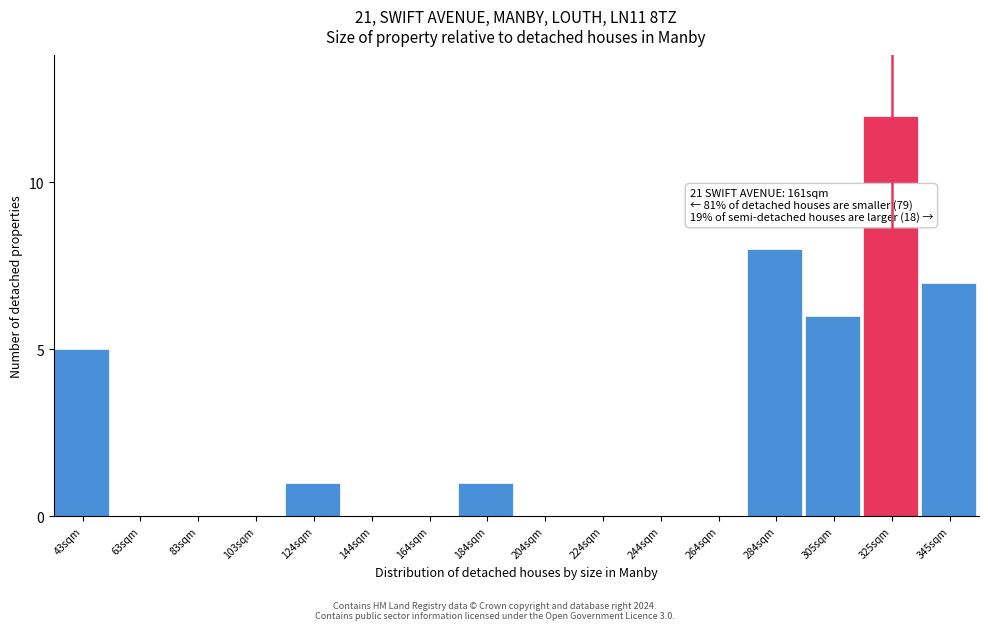

Reading left to right, what are all the values shown in this chart?

43sqm=5	63sqm=0	83sqm=0	103sqm=0	124sqm=1	144sqm=0	164sqm=0	184sqm=1	204sqm=0	224sqm=0	244sqm=0	264sqm=0	284sqm=8	305sqm=6	325sqm=12	345sqm=7